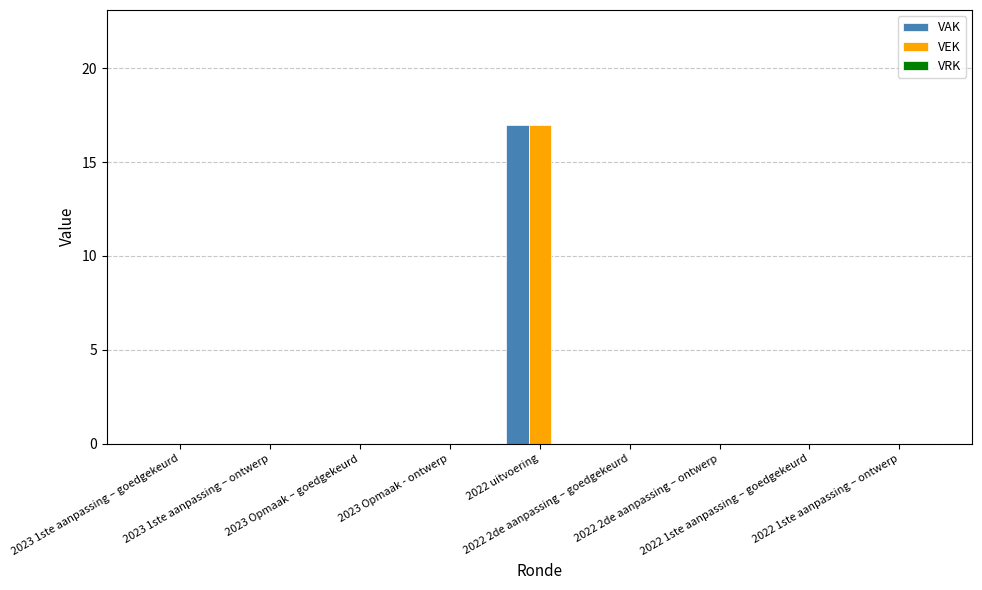

What is the sum of all VEK values?

17